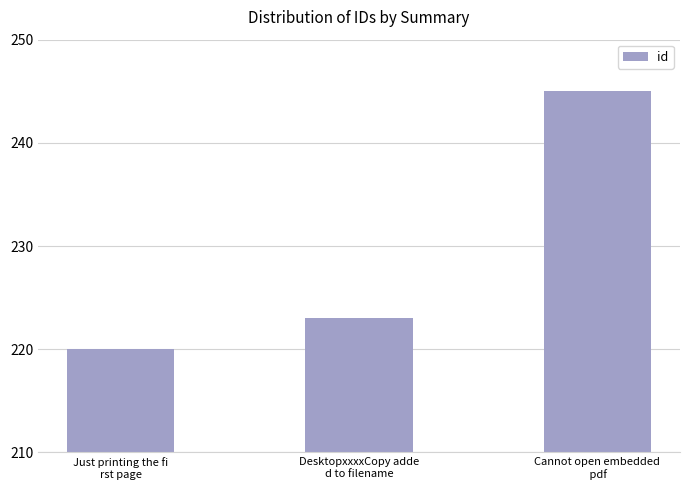

At which label is the value closest to 232?

DesktopxxxxCopy adde
d to filename